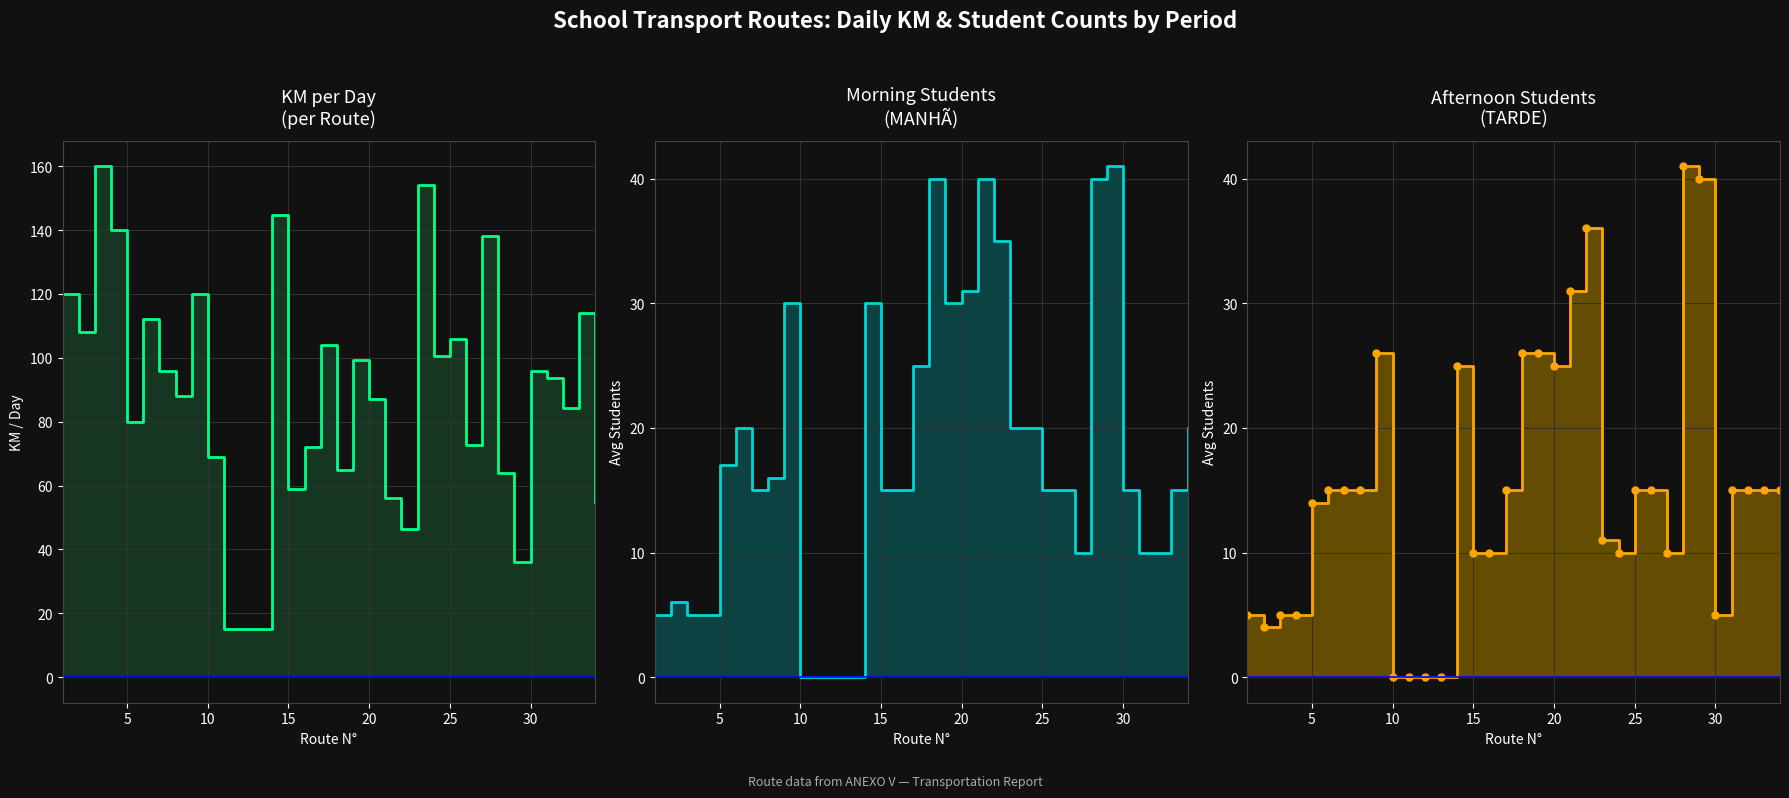

What is the difference between the maximum and minimum values in the MANHÃ series?

41.0